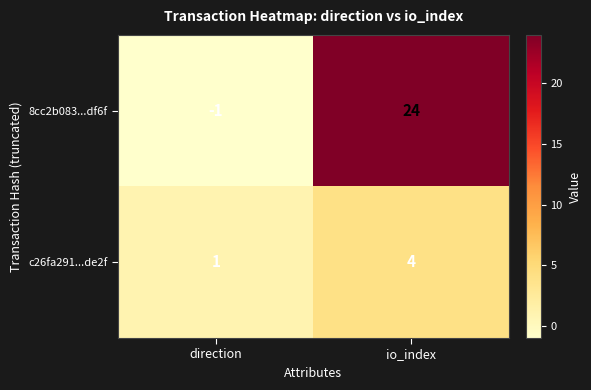

Which series has the largest total across all categories?

8cc2b083...df6f